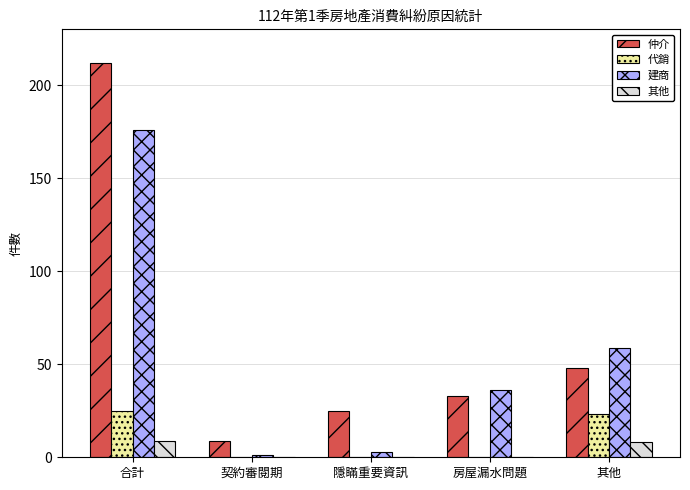

Which category has the highest value in the 建商 series?

合計